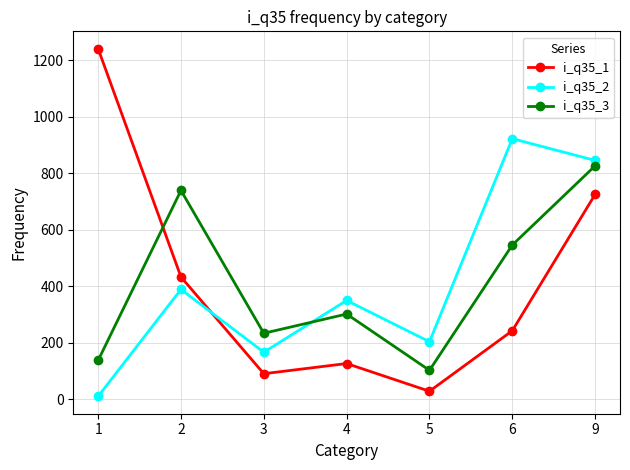

Reading left to right, what are all the values shown in this chart?

i_q35_1: 1240	433	91	127	29	243	725
i_q35_2: 11	389	167	350	204	922	845
i_q35_3: 138	739	234	302	103	546	826